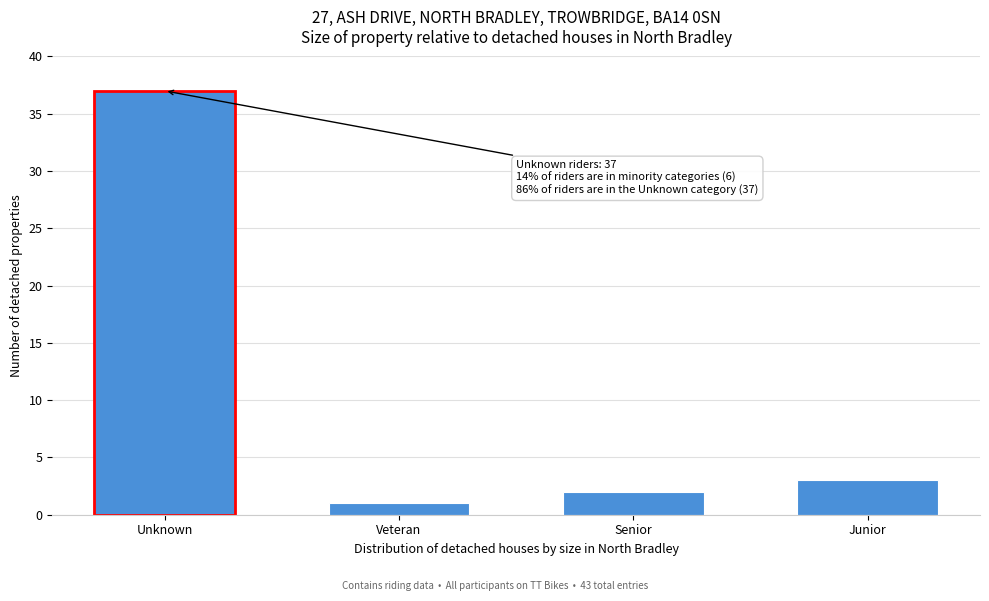

Reading left to right, transcribe all the data shown in this chart.

Unknown=37	Veteran=1	Senior=2	Junior=3